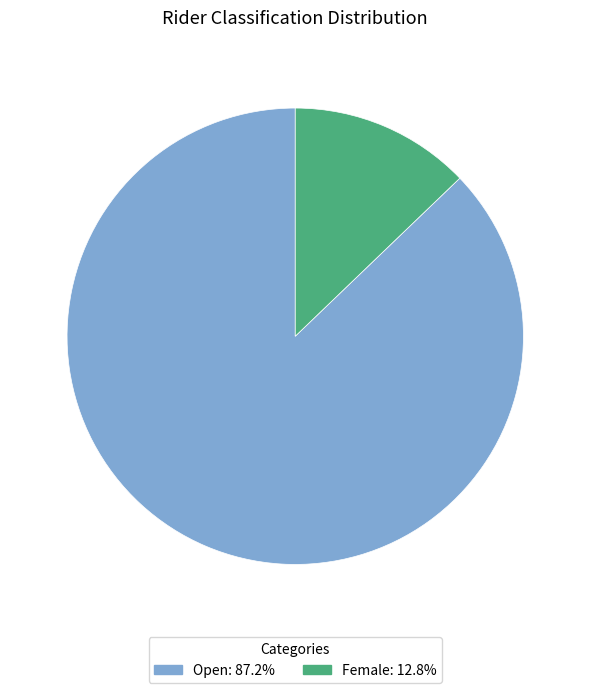

Is the sum of Open and Female greater than half?

Yes